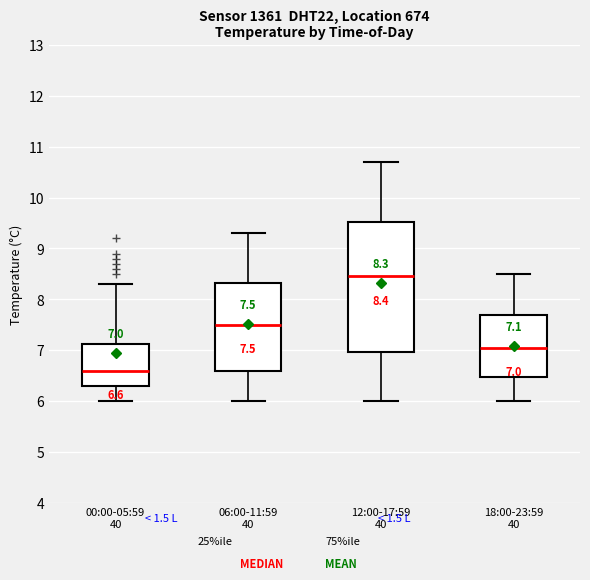

Comparing the boxes themselves (not the whiskers), which one is the tallest?

12:00-17:59 40